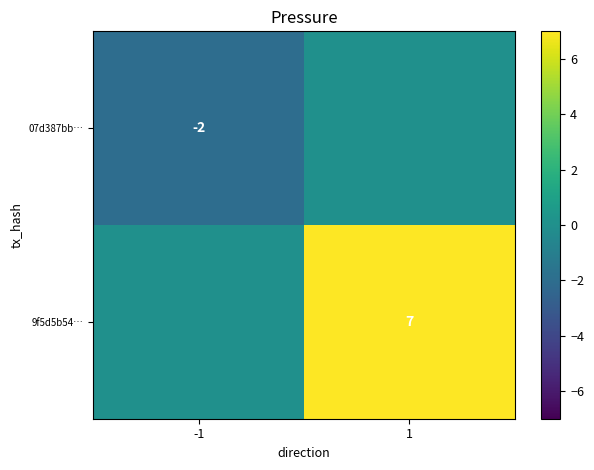

Is the value of 07d387bb… at -1 greater than the value of 9f5d5b54… at 1?

No